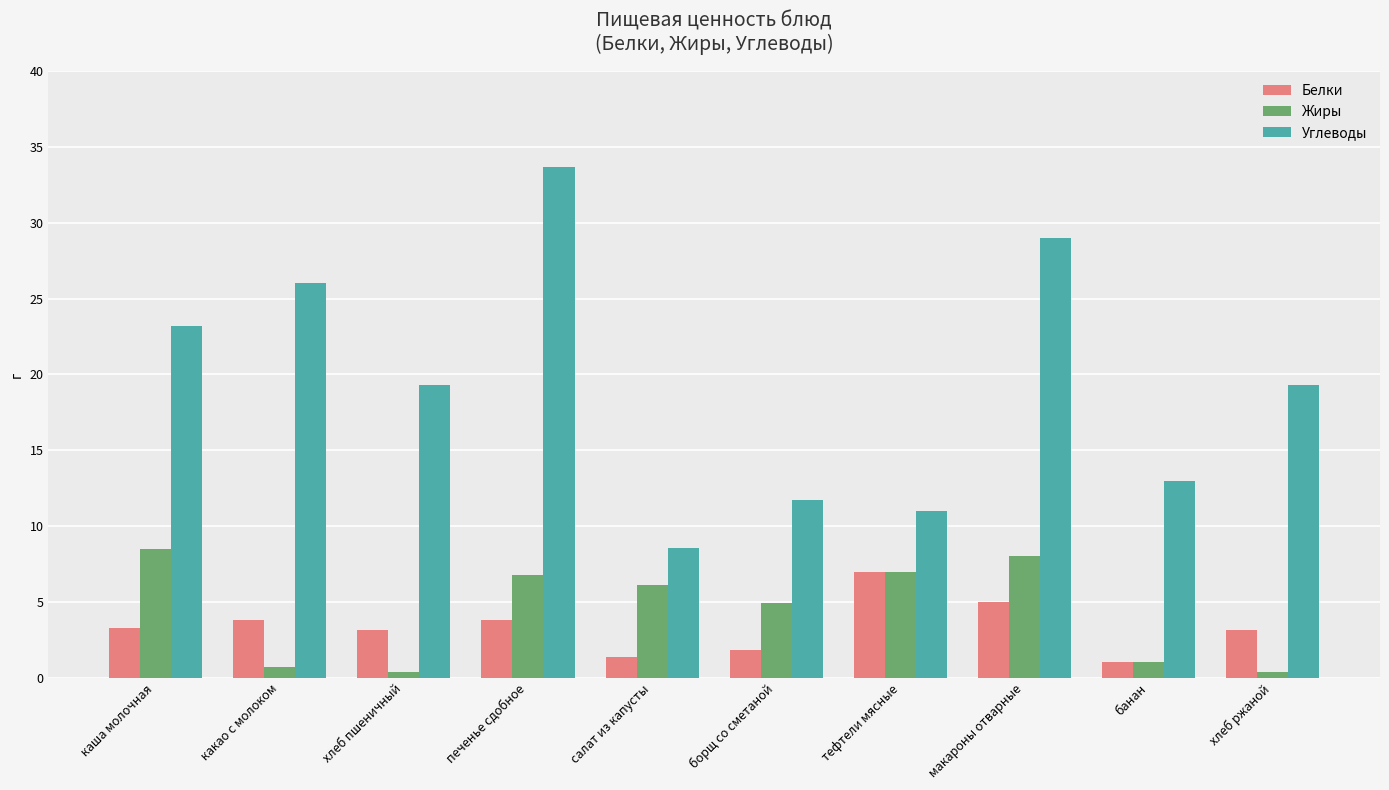

How many bars are there in total?

30